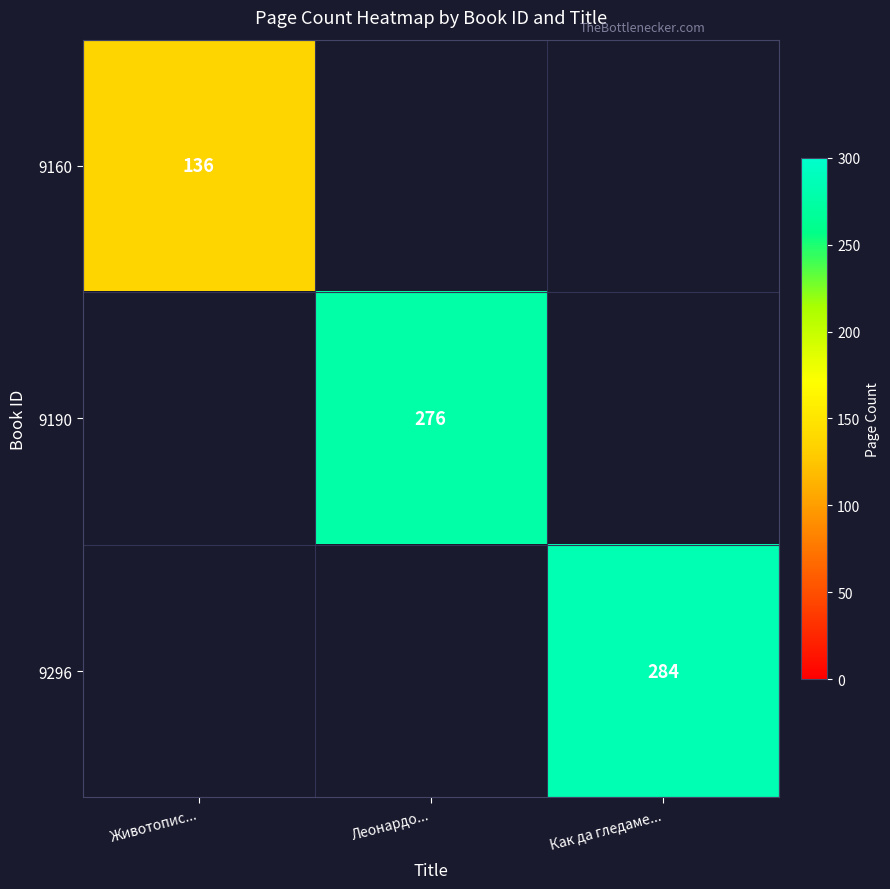

At how many categories does at least one series exceed 270?

2